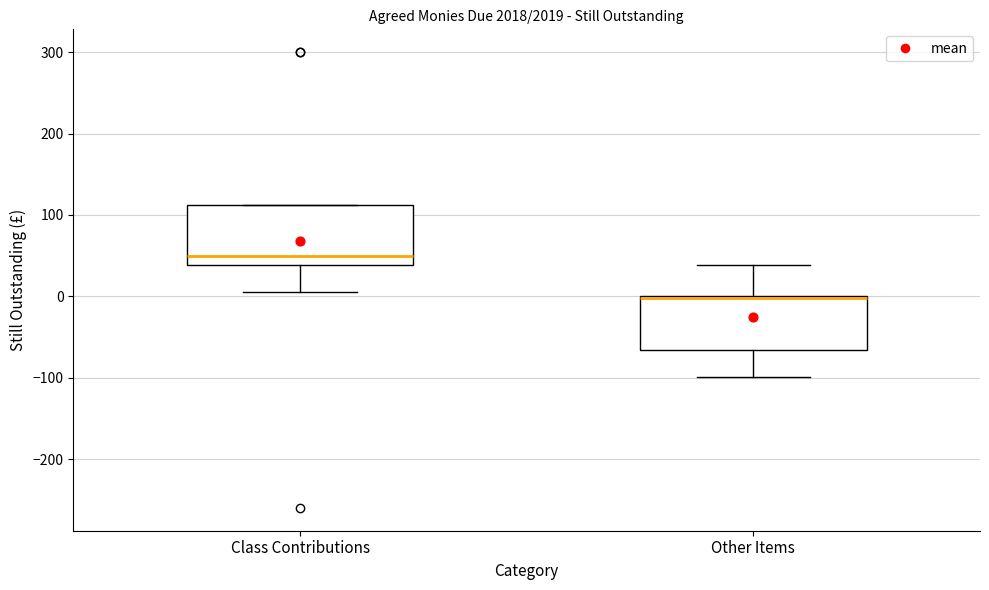

Which box has the highest median line?

Class Contributions